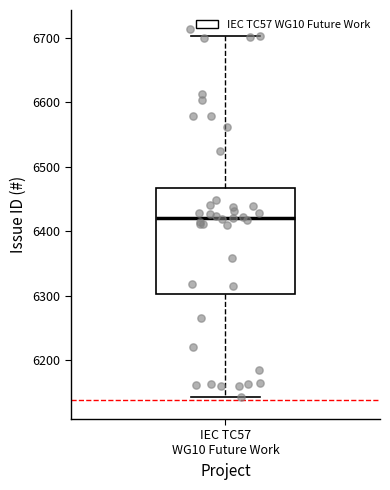

Where does the lower whisker of the box for IEC TC57 WG10 Future Work end on the y-axis? The values are not printed on the chart, so give them approximately, as read against the axis.

6140